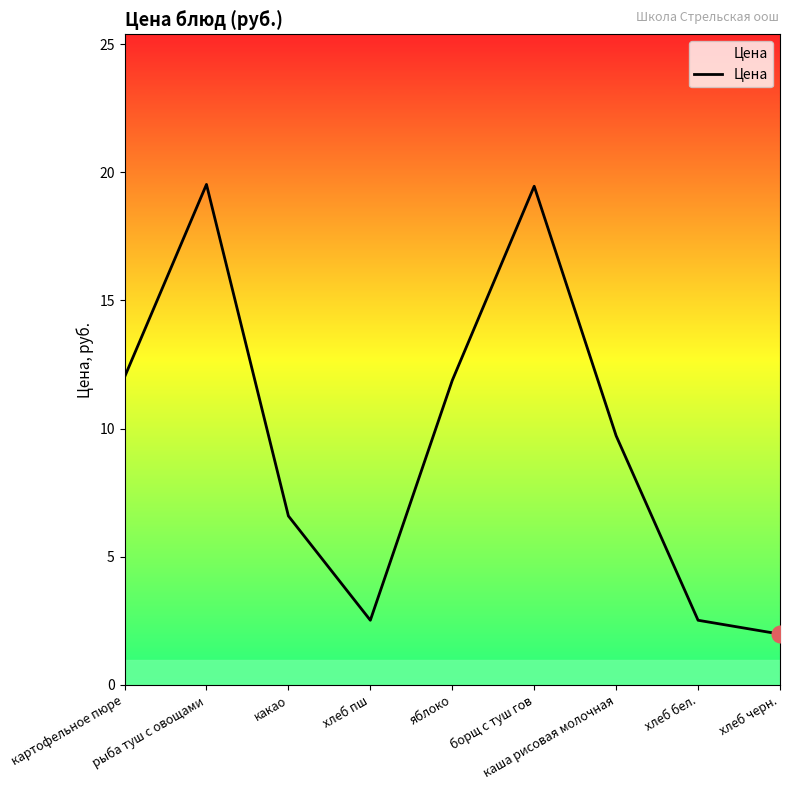

What position from the left is яблоко?

5